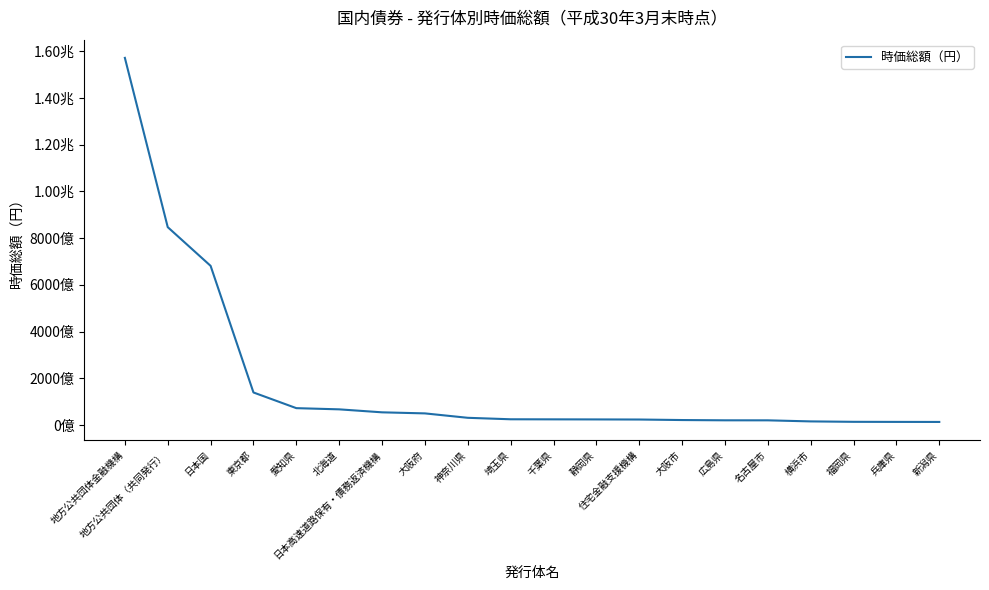

Is this an area chart (filled region under the line)?

No